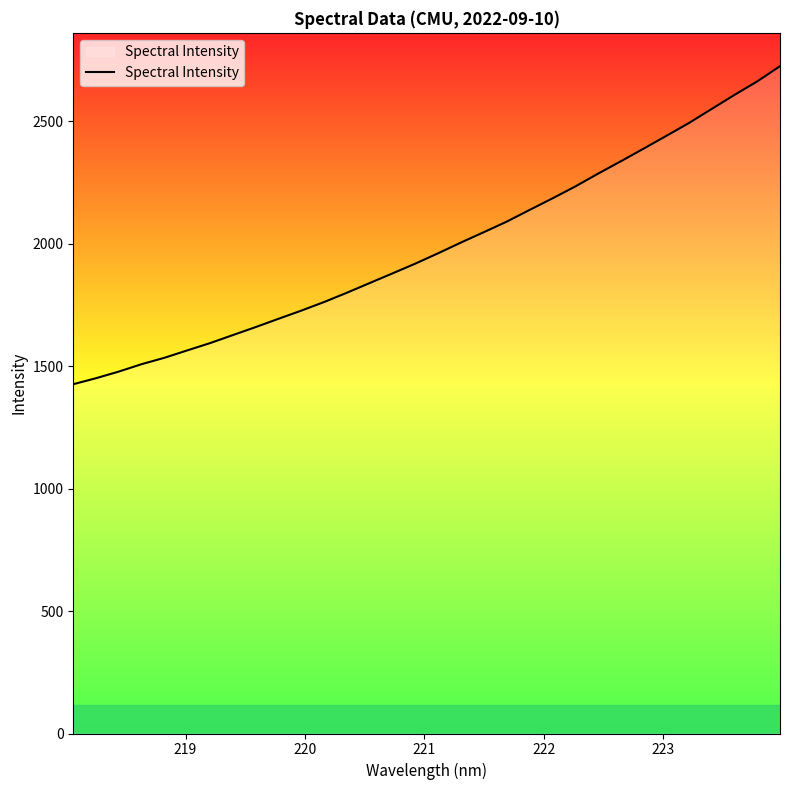

What is the smallest value displayed?

1426.1